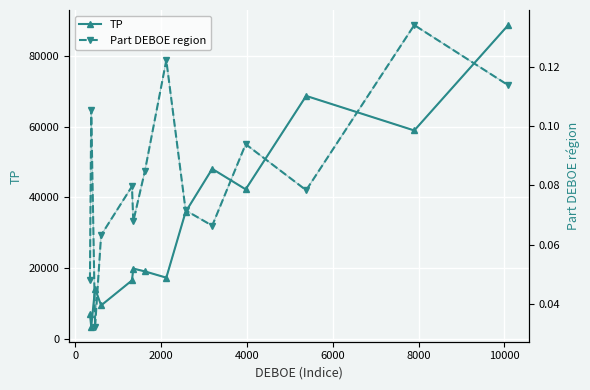

The value of Part DEBOE region at 0 is 0.2. True or false?

False